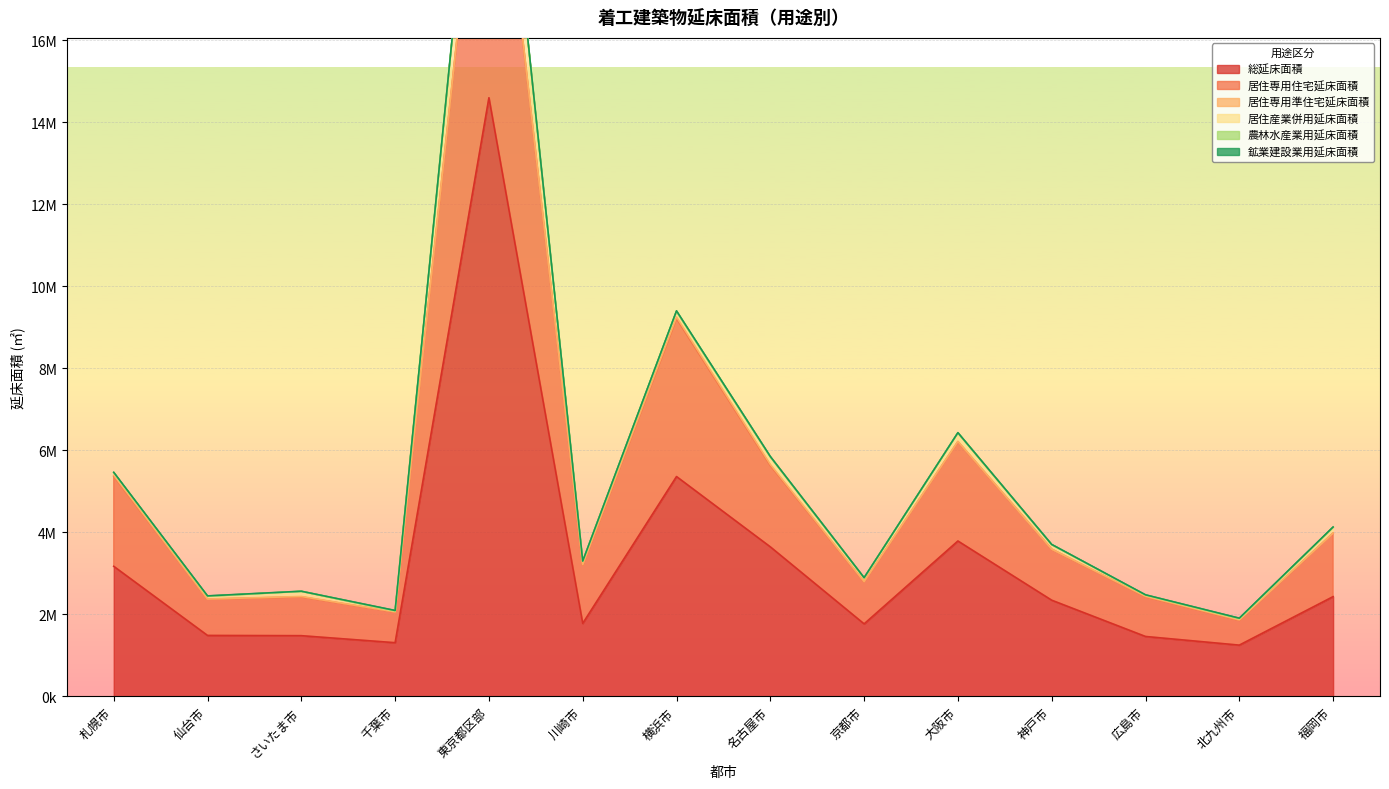

Is the value of 総延床面積 at さいたま市 greater than the value of 居住専用準住宅延床面積 at さいたま市?

Yes